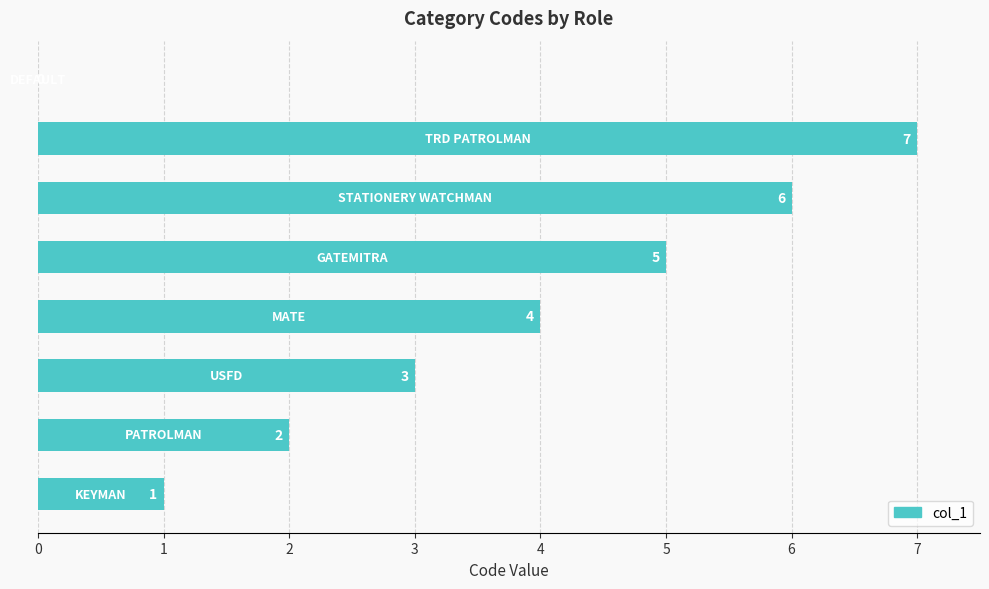

How many data points does each series have?

8